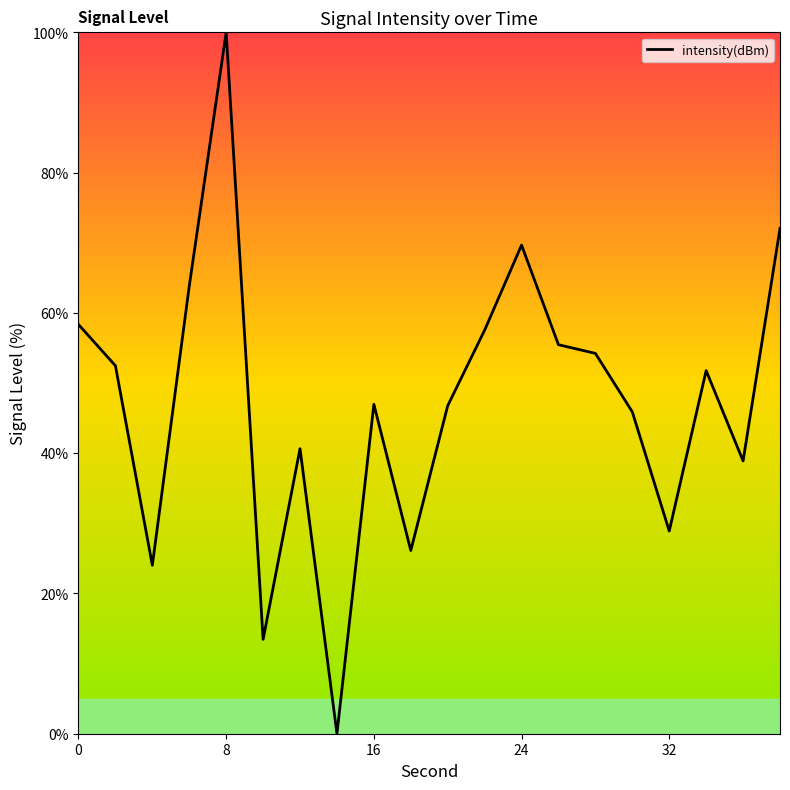

What is the greatest value displayed?

100.0